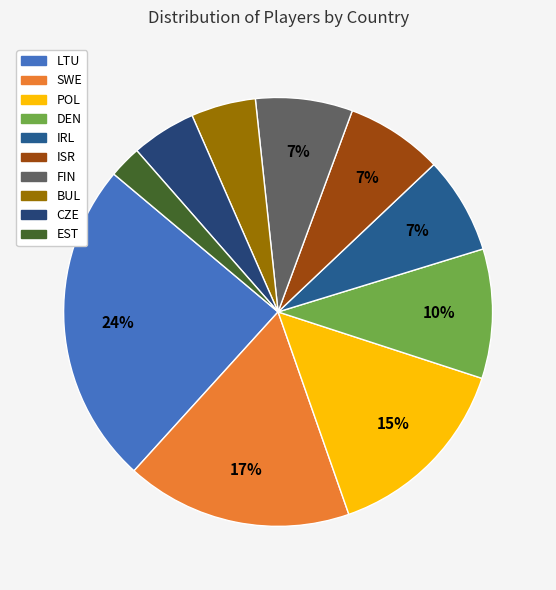

What portion of the pie excludes ISR?

92.7%